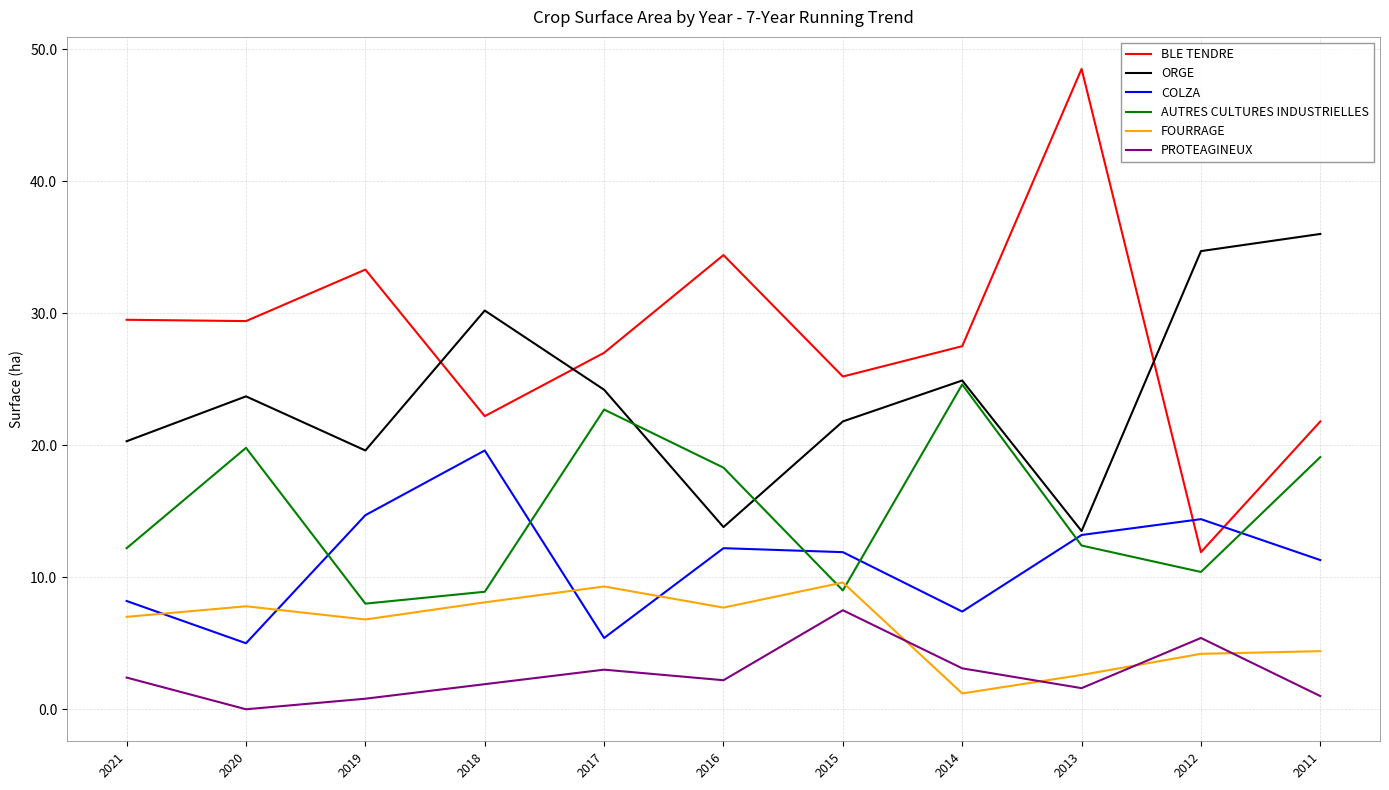

Where is the first local minimum for COLZA?

2020